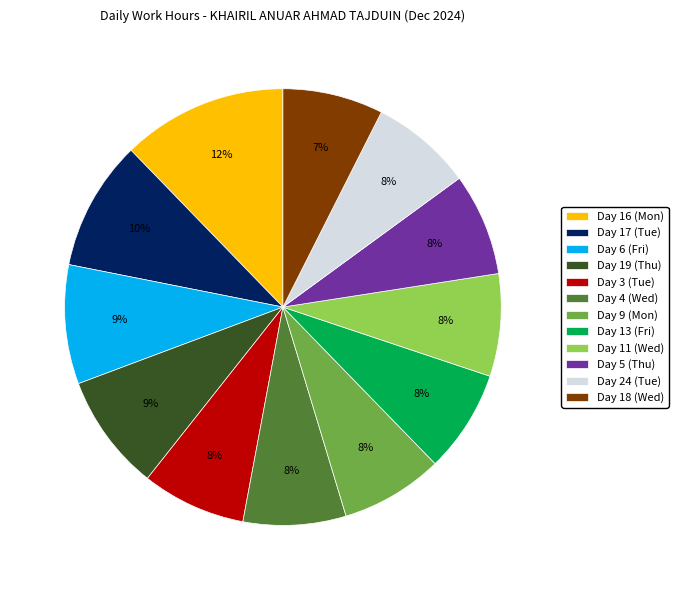

Count the number of slices in the pie.

12